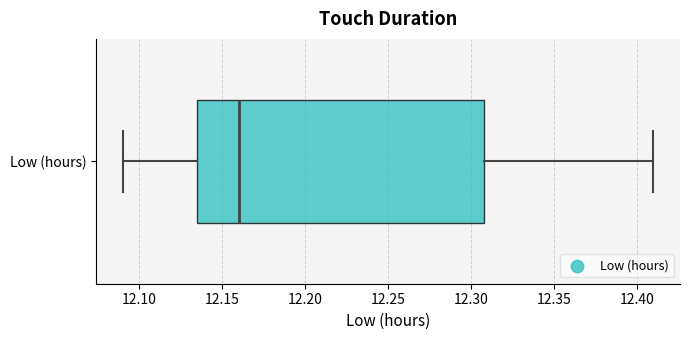

Read this box plot against the x-axis: the position of the median line, the range covered by the box, and the ends of both whiskers. The values are not printed on the chart, so give them approximately, as read against the axis.

median 12.160, box 12.135 to 12.310, whiskers 12.090 to 12.410